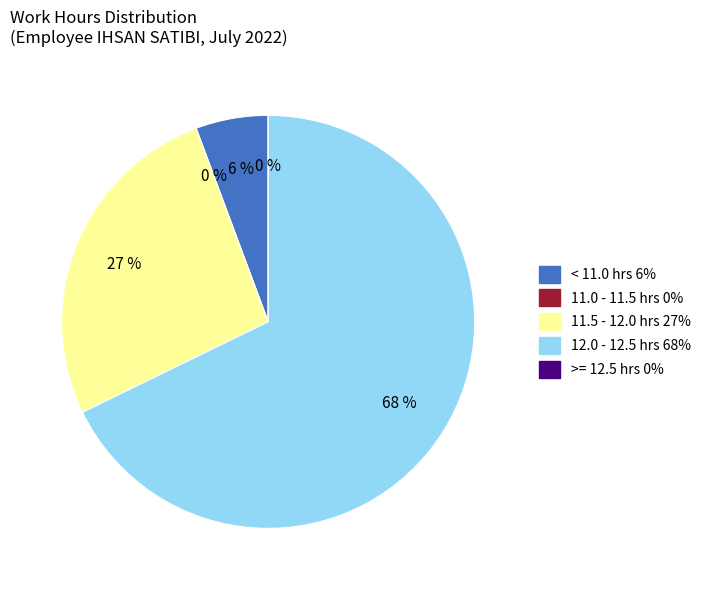

The Mon 18 slice represents 15% of the pie. True or false?

False